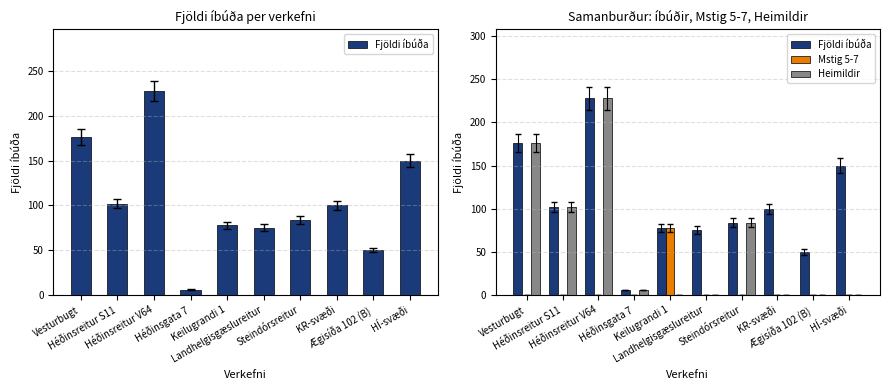

At which label does Fjöldi íbúða first exceed 100?

Vesturbugt